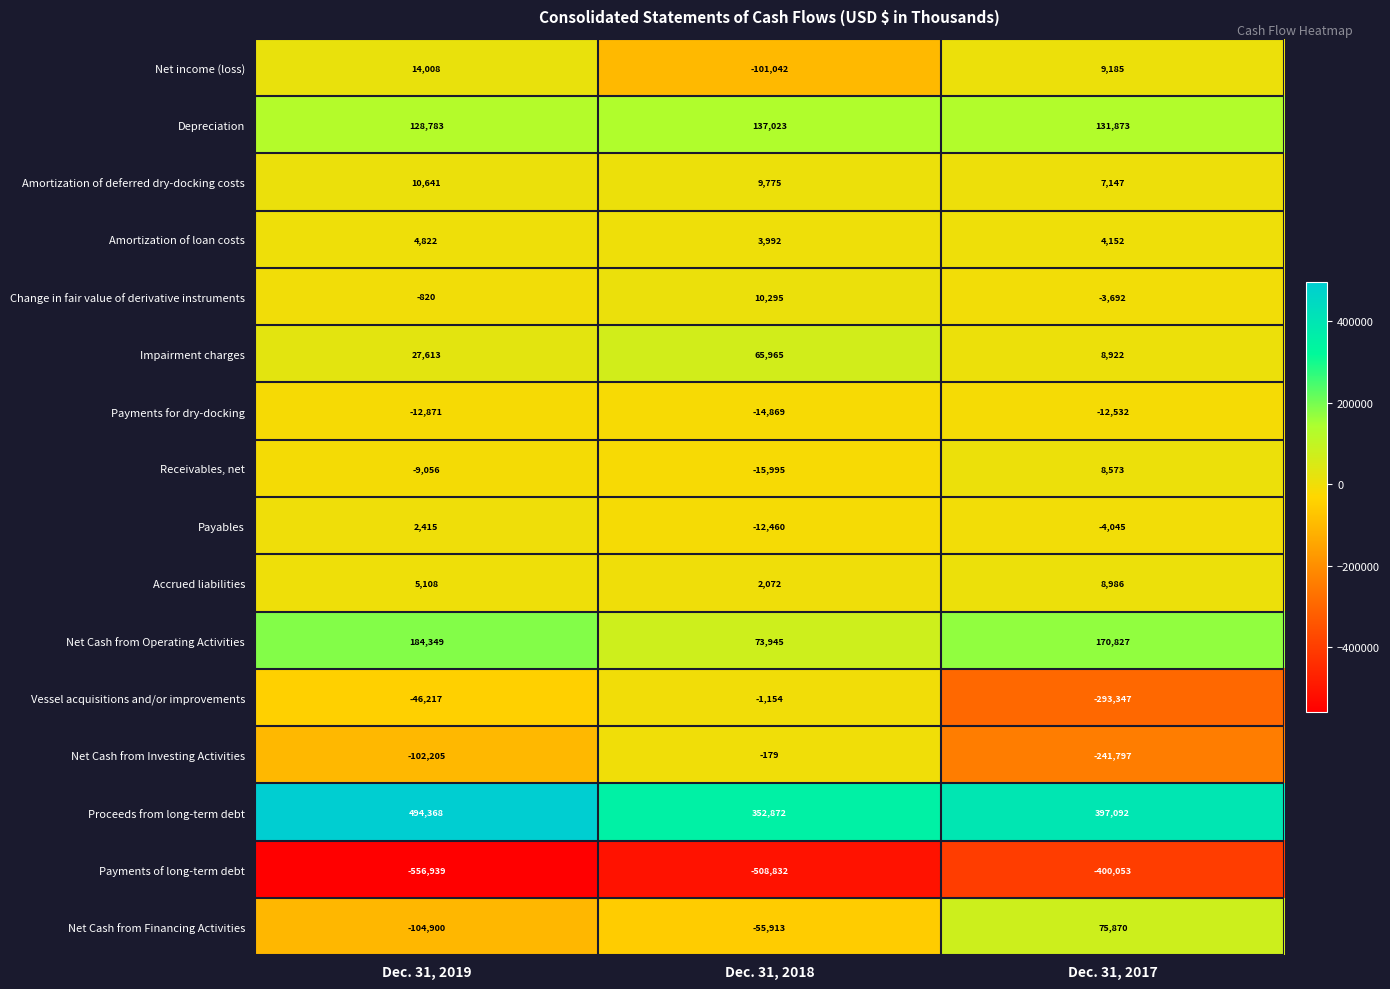

What is the difference between the maximum and minimum values in the Amortization of deferred dry-docking costs series?

3494